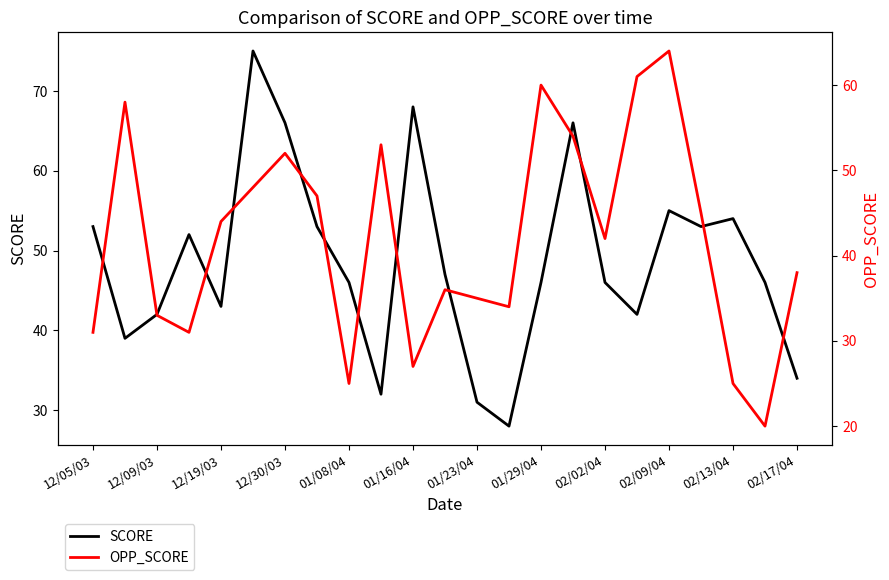

True or false: SCORE and OPP_SCORE cross at least once.

True